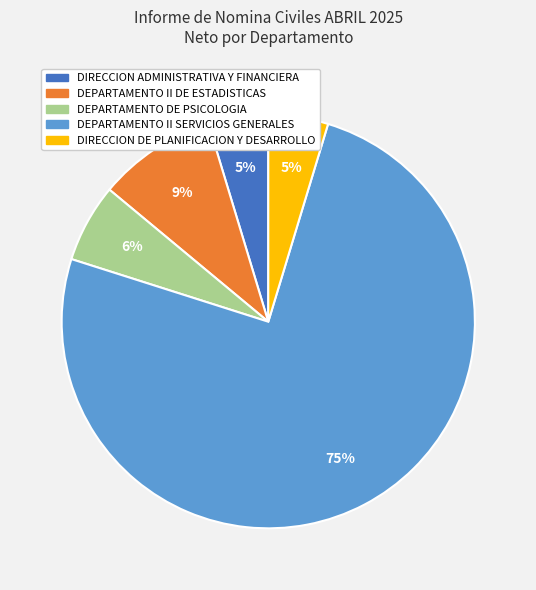

What is the largest slice in the pie chart?

DEPARTAMENTO II SERVICIOS GENERALES